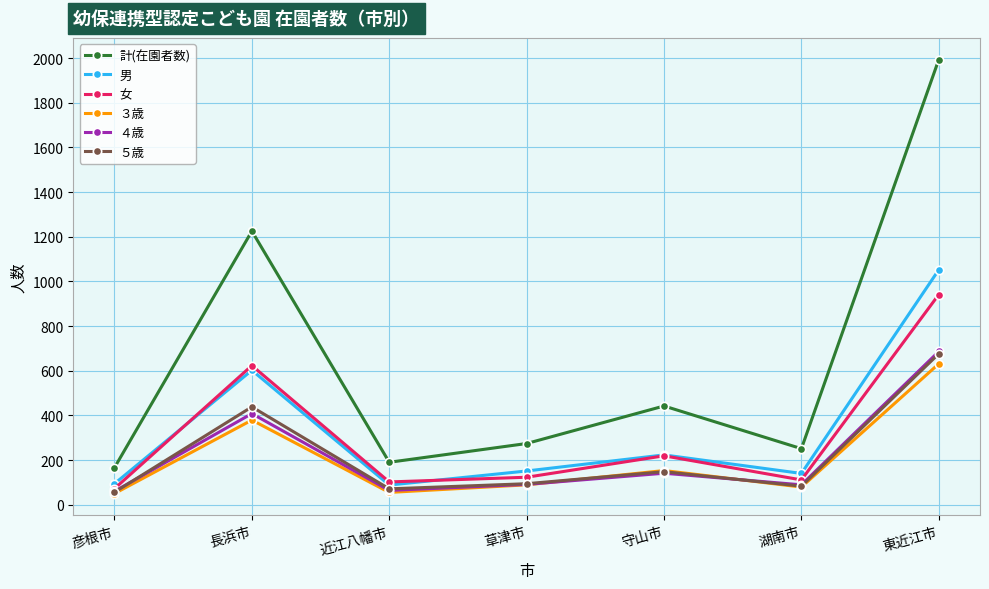

Is it true that 女 equals 219 at 守山市?

True